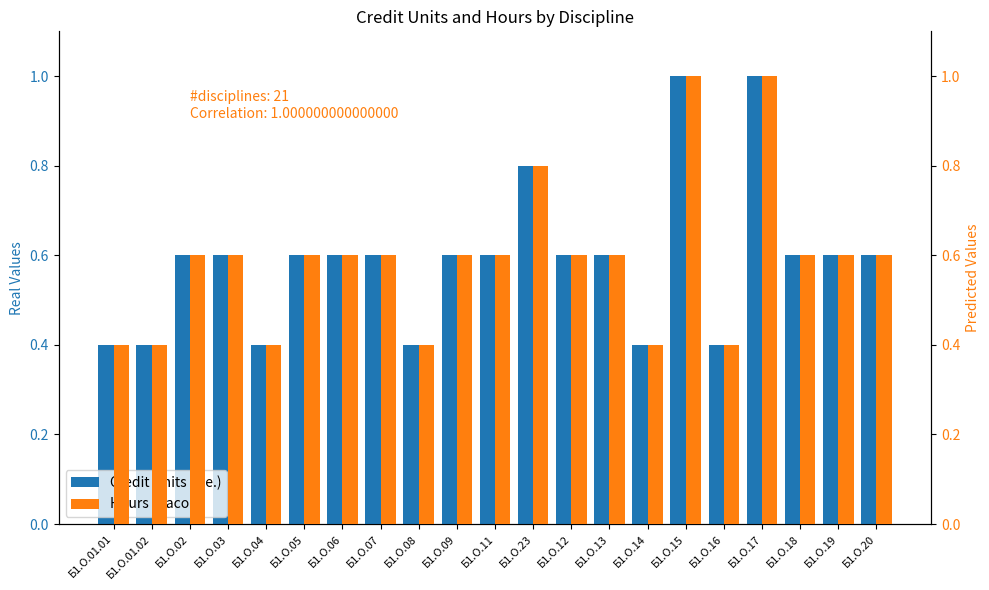

Is it true that Credit Units (з.е.) equals 0.6 at Б1.О.02?

True